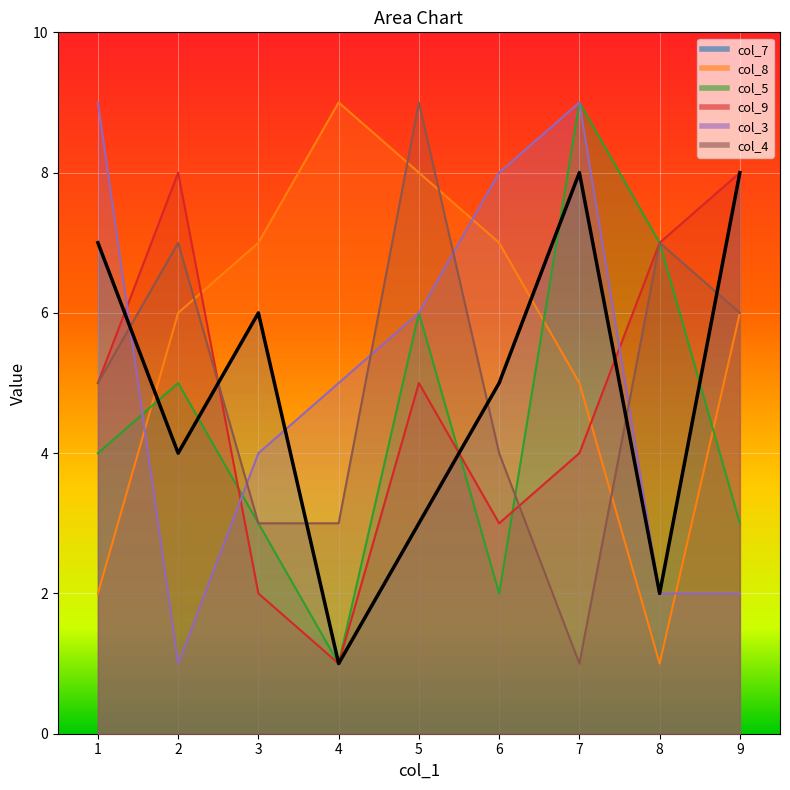

Reading left to right, list all the values displayed in this chart.

col_7: 7	4	6	1	3	5	8	2	8
col_8: 2	6	7	9	8	7	5	1	6
col_5: 4	5	3	1	6	2	9	7	3
col_9: 5	8	2	1	5	3	4	7	8
col_3: 9	1	4	5	6	8	9	2	2
col_4: 5	7	3	3	9	4	1	7	6